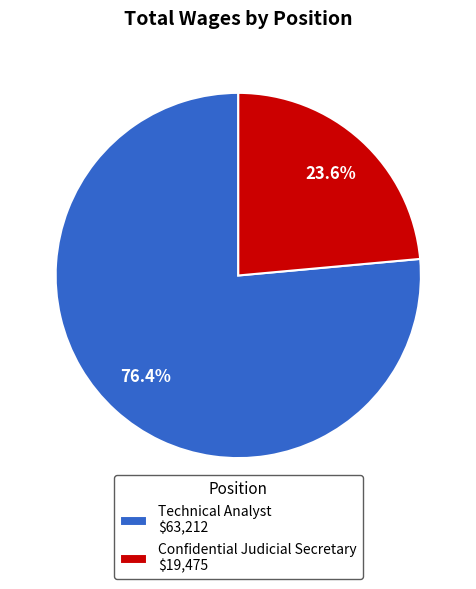

Which slice represents more than half of the pie?

Technical Analyst